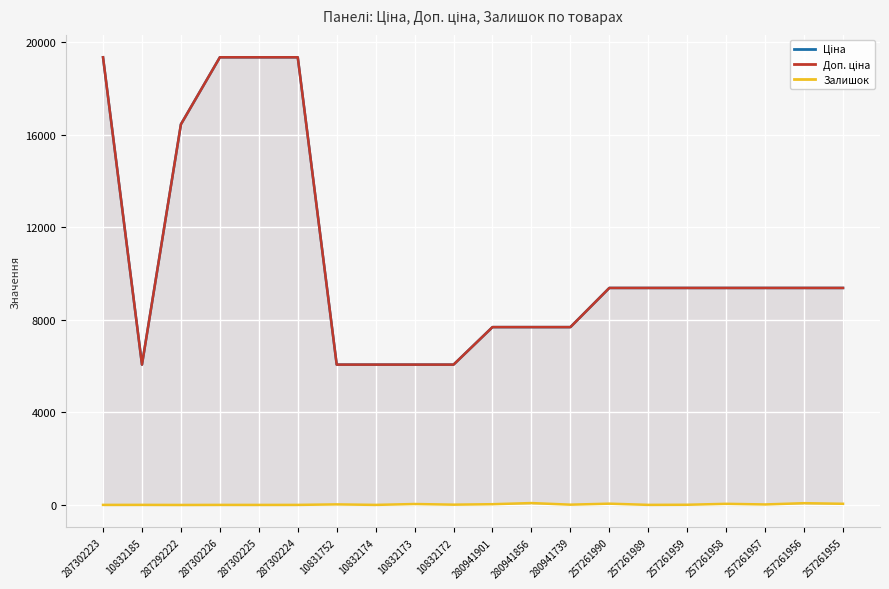

List the labels in order of Ціна value, largest first.

287302223, 287302226, 287302225, 287302224, 287292222, 257261990, 257261989, 257261959, 257261958, 257261957, 257261956, 257261955, 280941901, 280941856, 280941739, 10832185, 10831752, 10832174, 10832173, 10832172